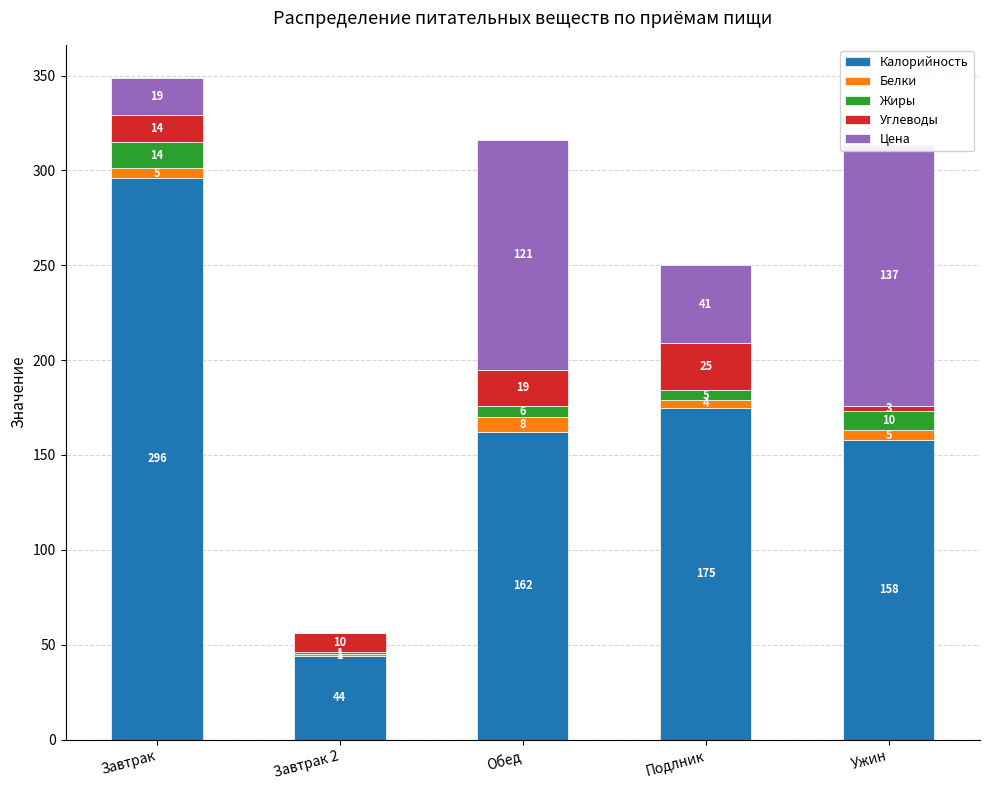

At which category is the sum across all series the highest?

Завтрак